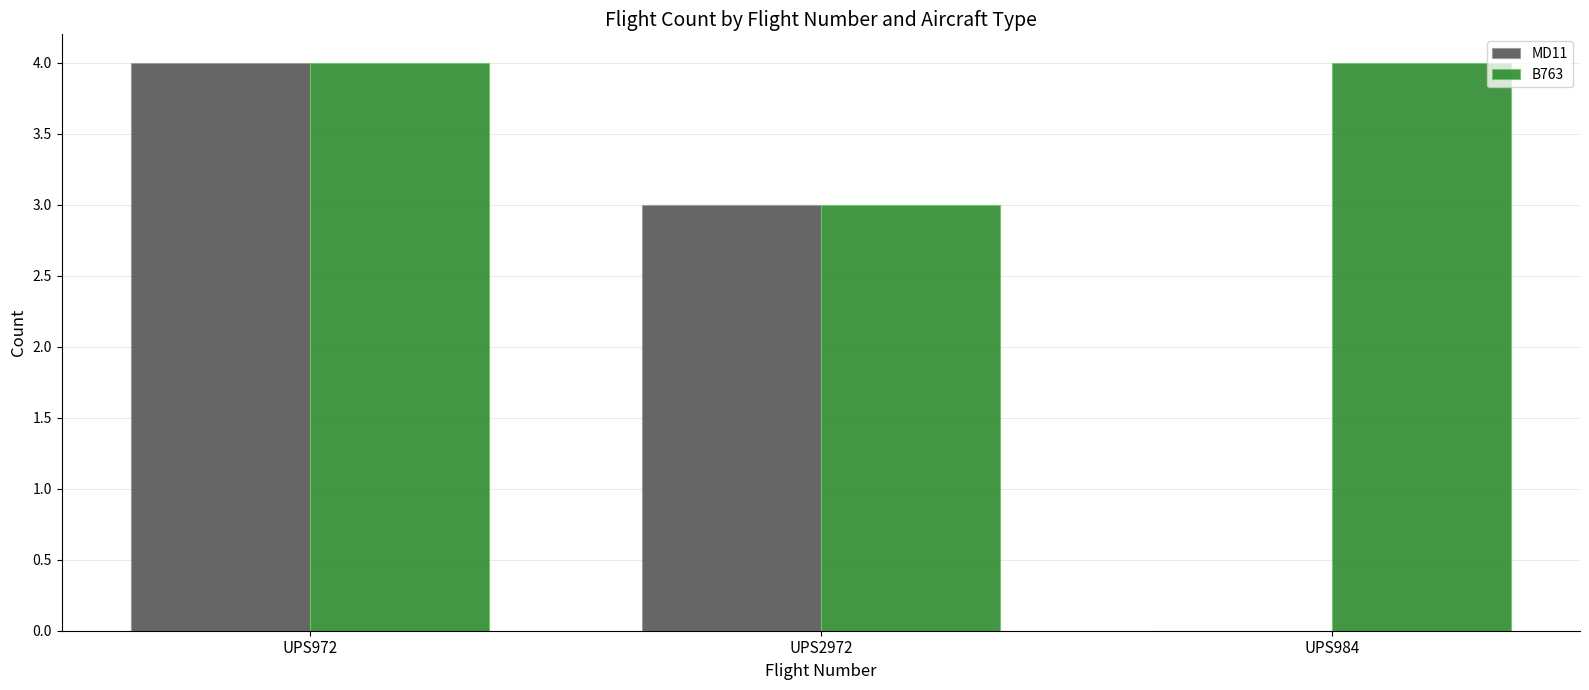

Which series has the widest spread of values?

MD11